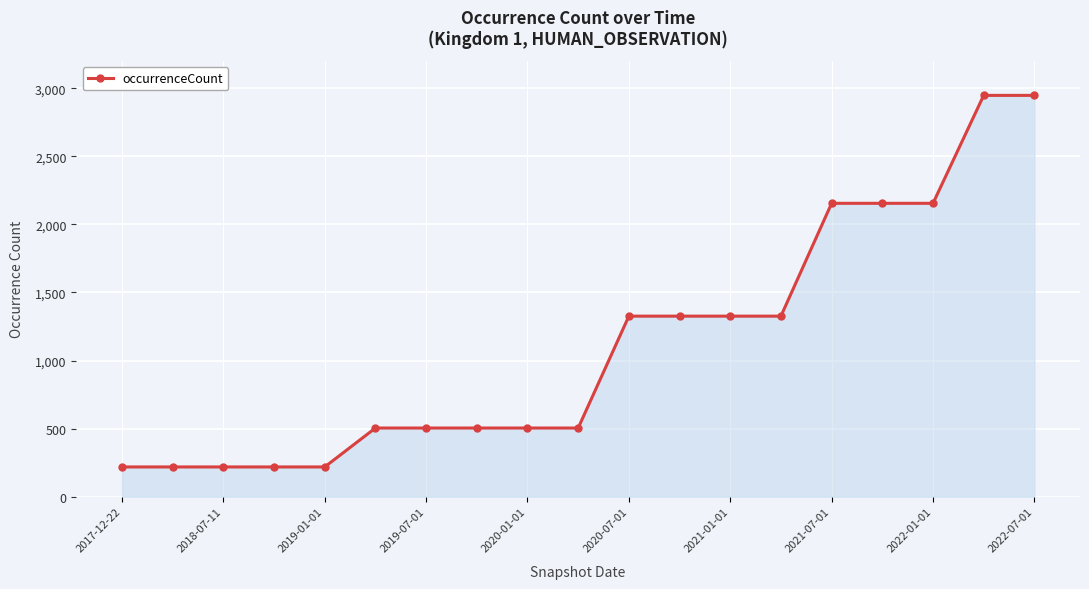

What is the value of the 2nd point from the left?

218